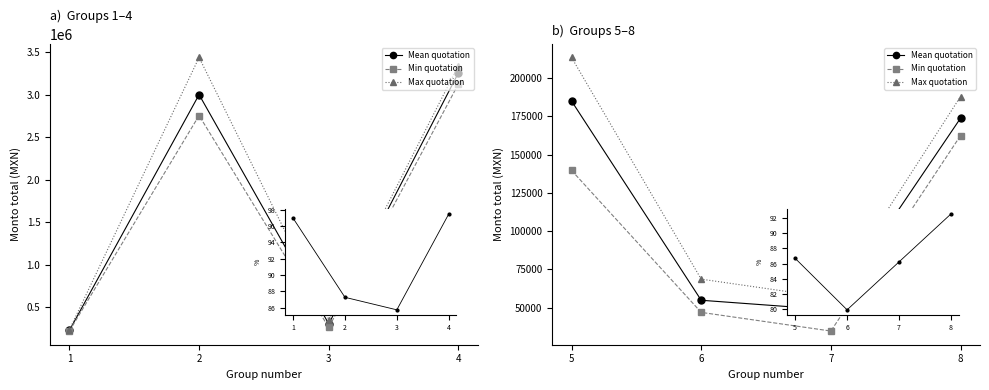

How many interior local valleys does the Mean quotation series have?

1